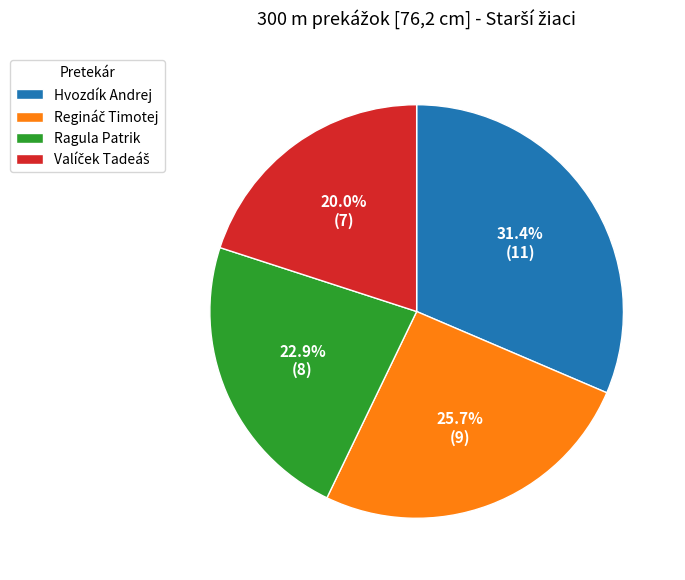

Which slice is the largest?

Hvozdík Andrej